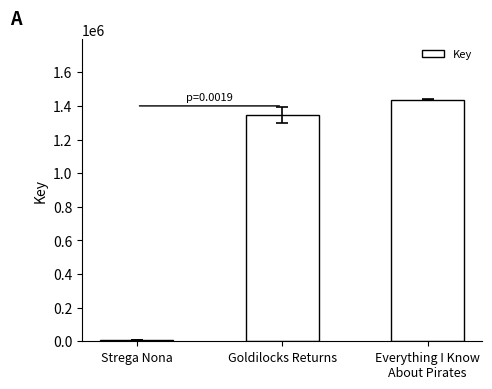

Reading left to right, transcribe all the data shown in this chart.

Strega Nona=6525	Goldilocks Returns=1345854	Everything I Know
About Pirates=1436473